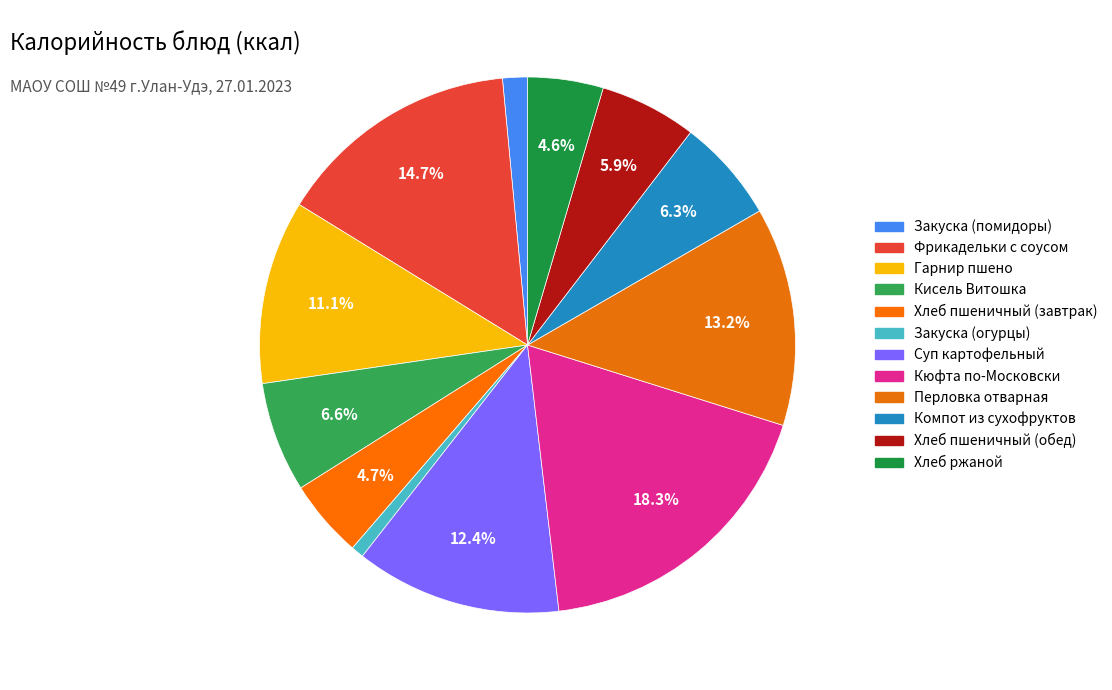

To the nearest percent, what is the average slice percentage?

8%